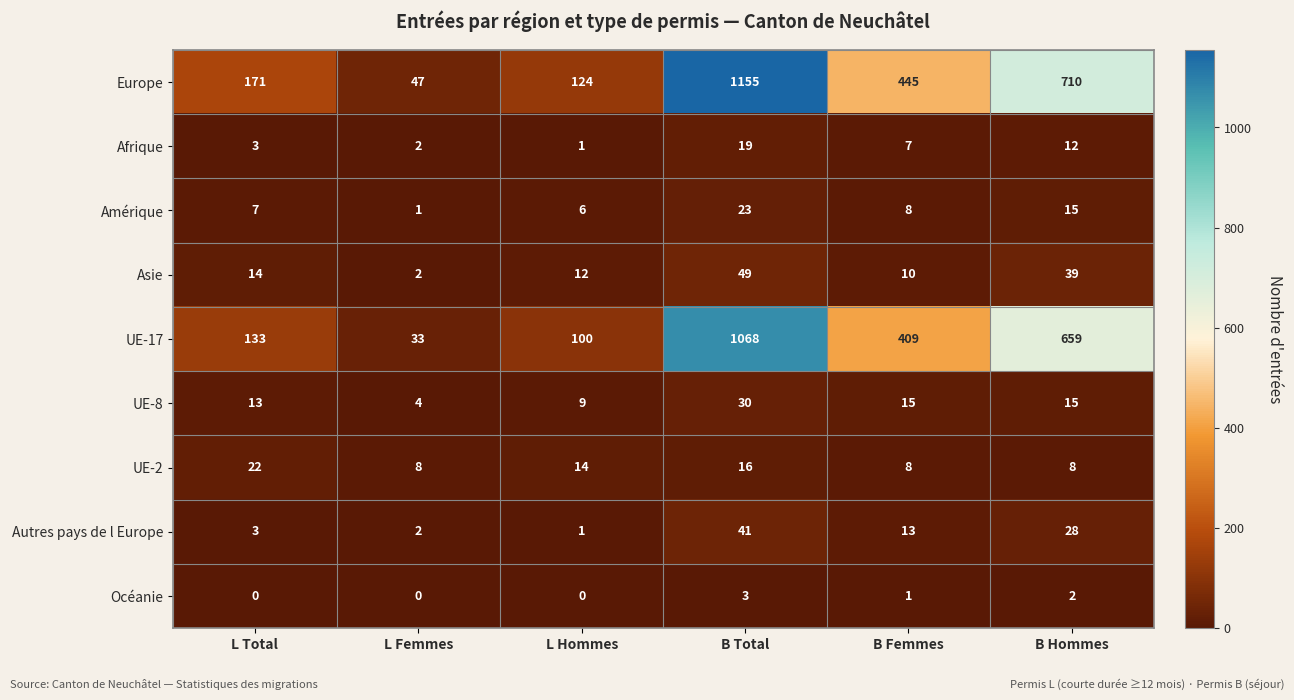

List the series in order of their peak value, lowest first.

Océanie, Afrique, UE-2, Amérique, UE-8, Autres pays de l Europe, Asie, UE-17, Europe